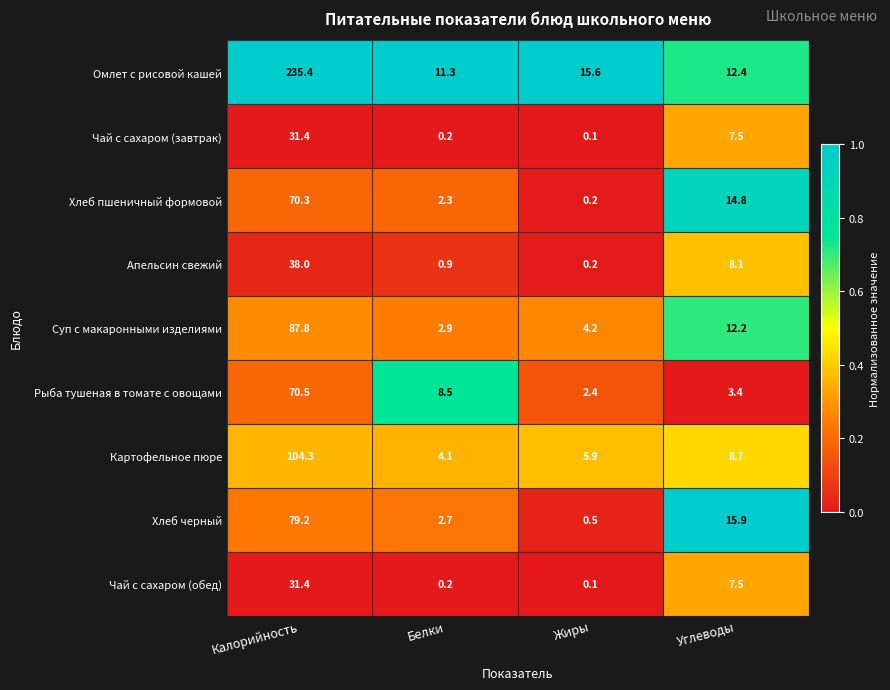

How many data points does each series have?

4